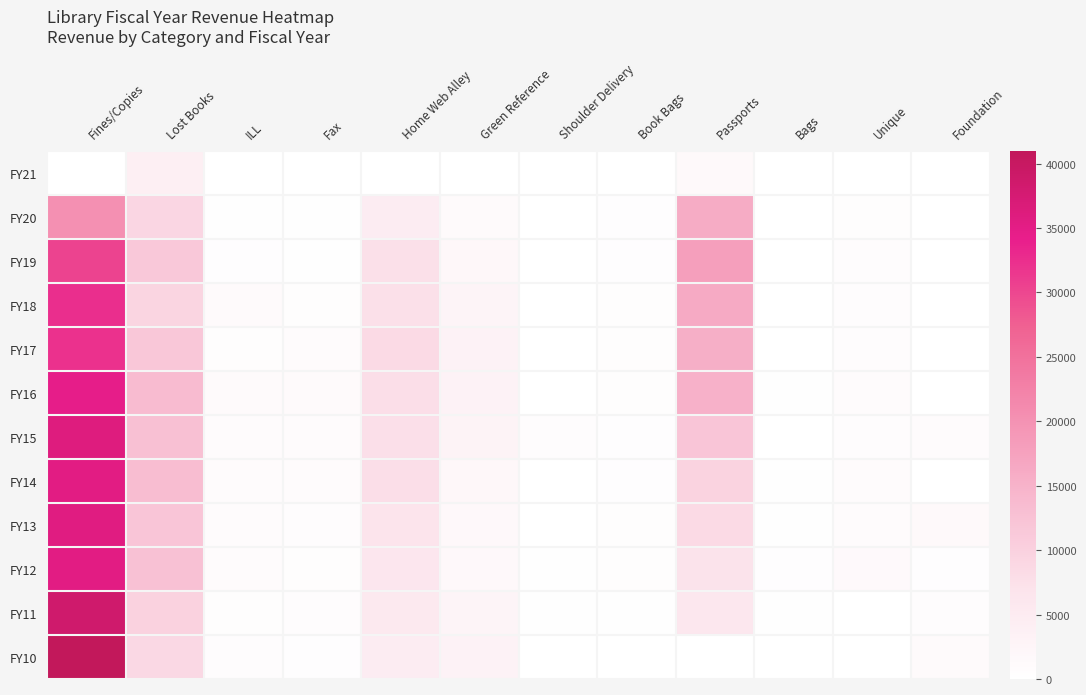

Which series has the widest spread of values?

FY10